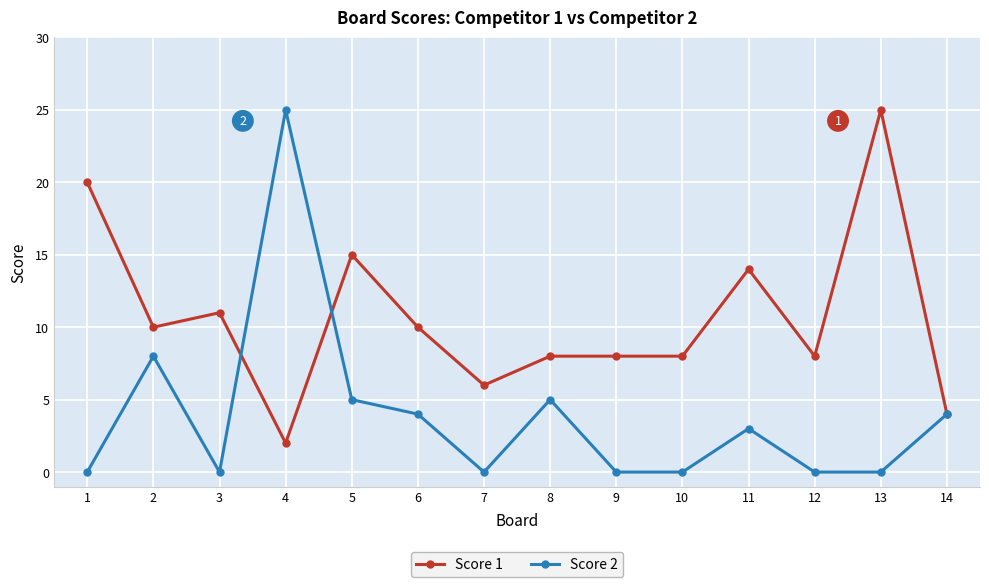

At which category does Score 1 reach its first local valley?

2